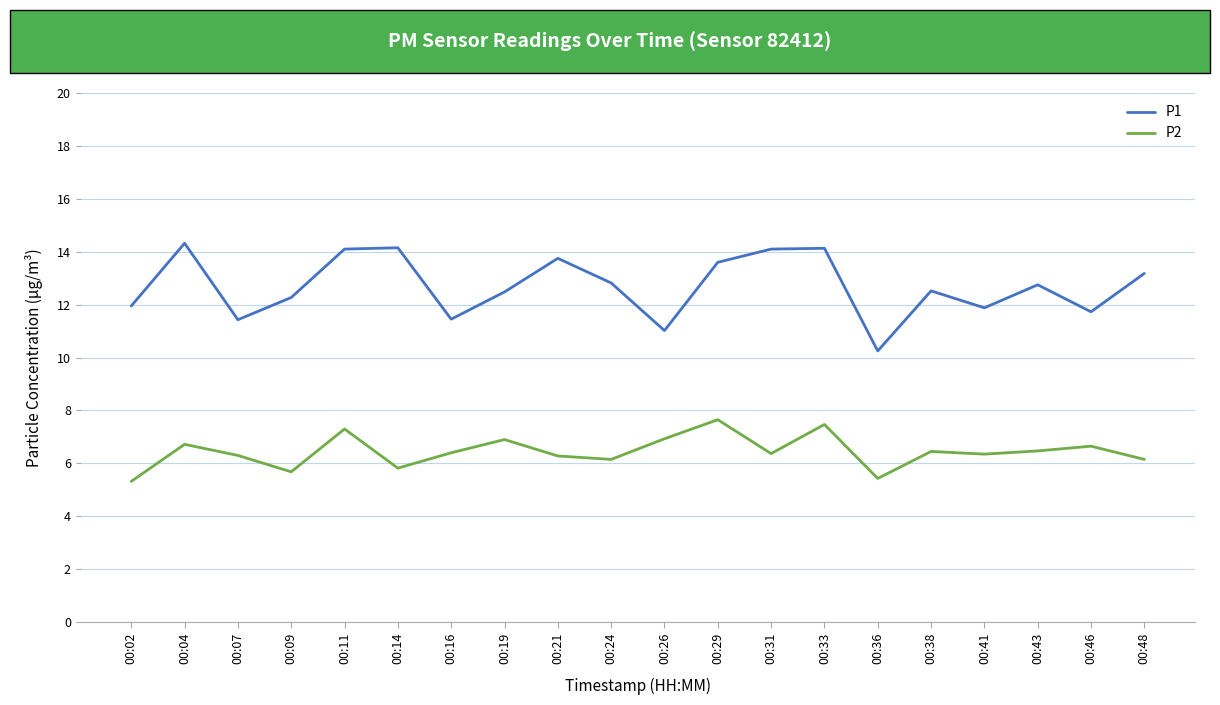

Count the number of data series in this chart.

2